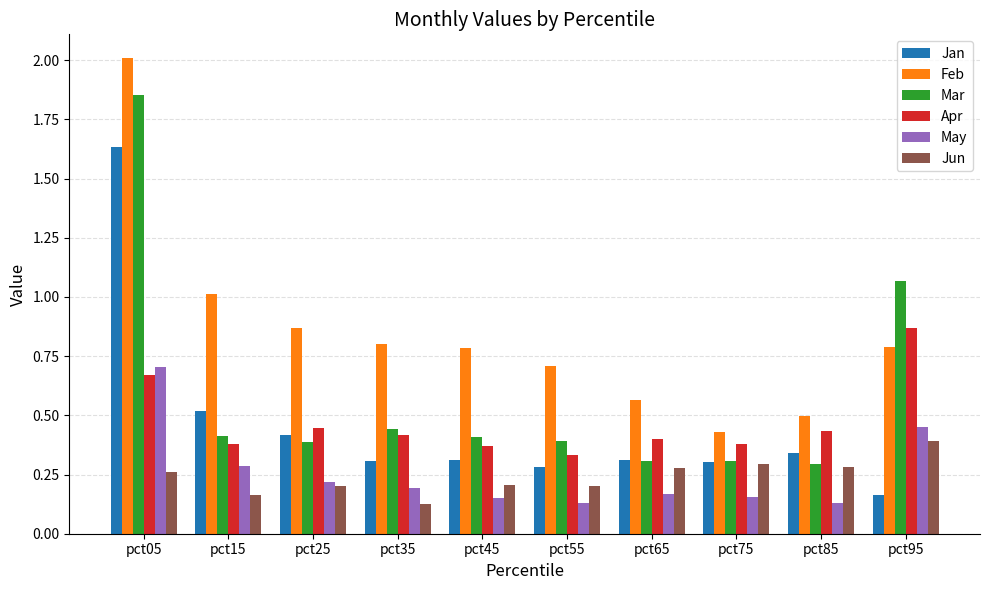

The Apr series shows 0.4 at pct65. True or false?

True